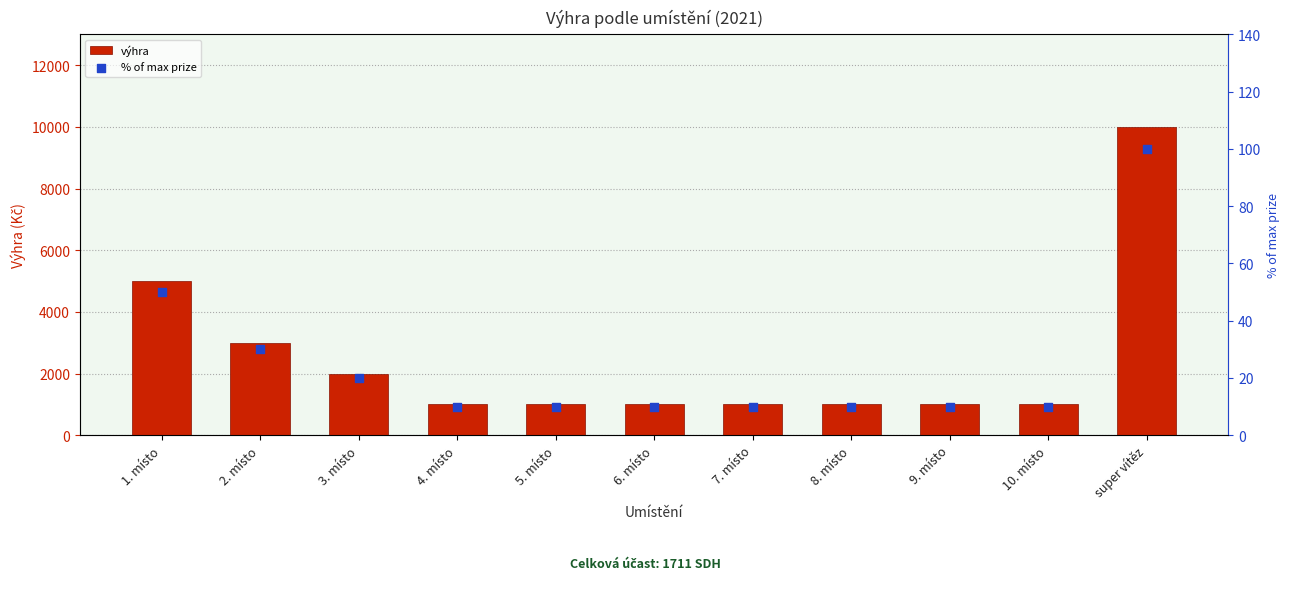

Which series contains the highest Y value?

výhra